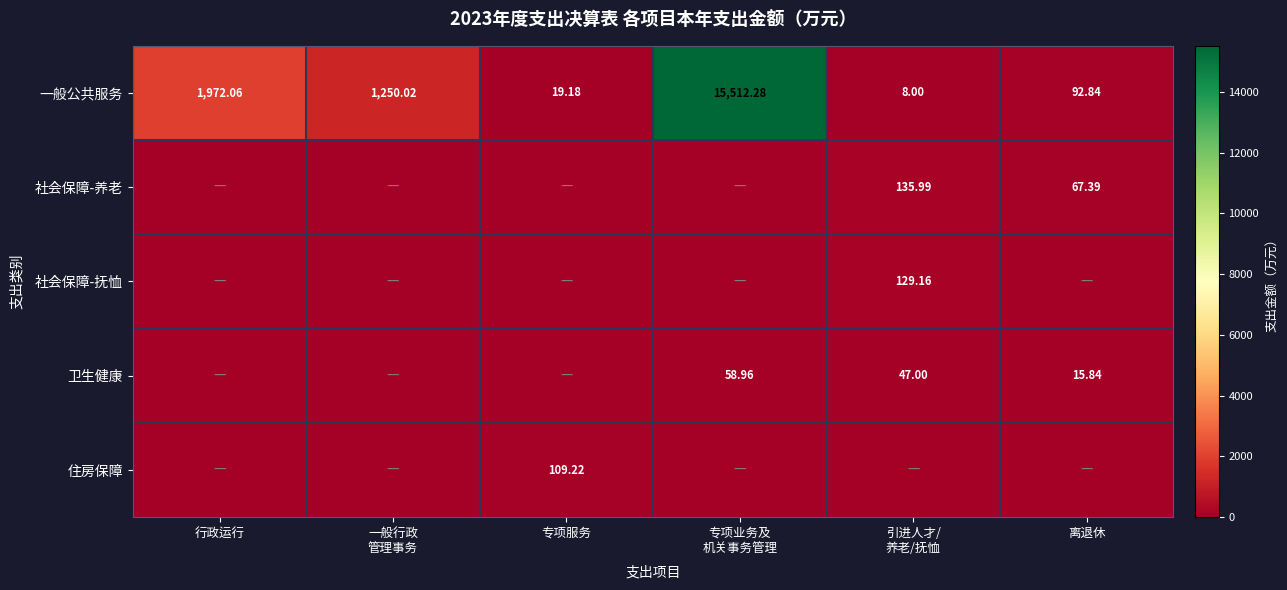

Is the value of 一般公共服务 at 离退休 greater than the value of 卫生健康 at 离退休?

Yes